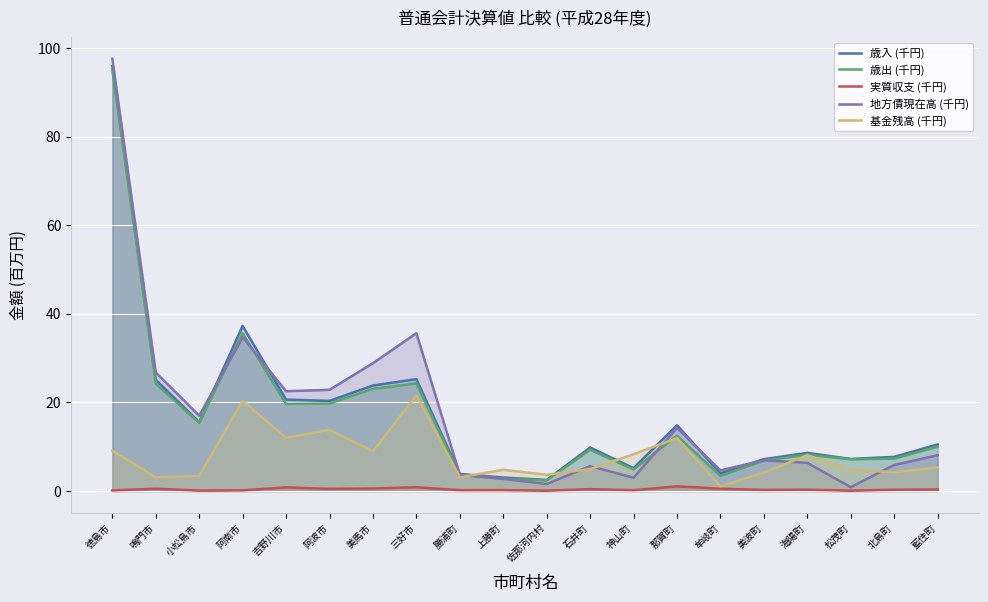

What is the smallest value displayed?

0.1